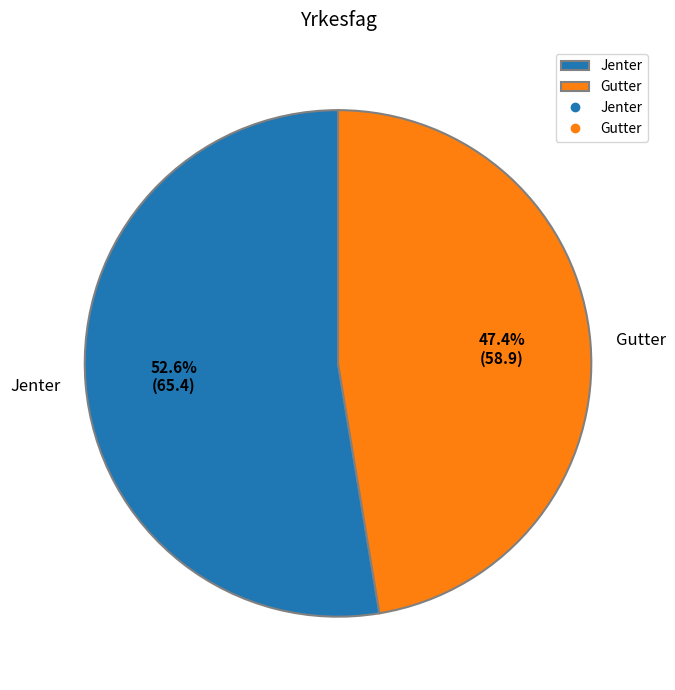

Is it true that Jenter is 53% of the pie?

True